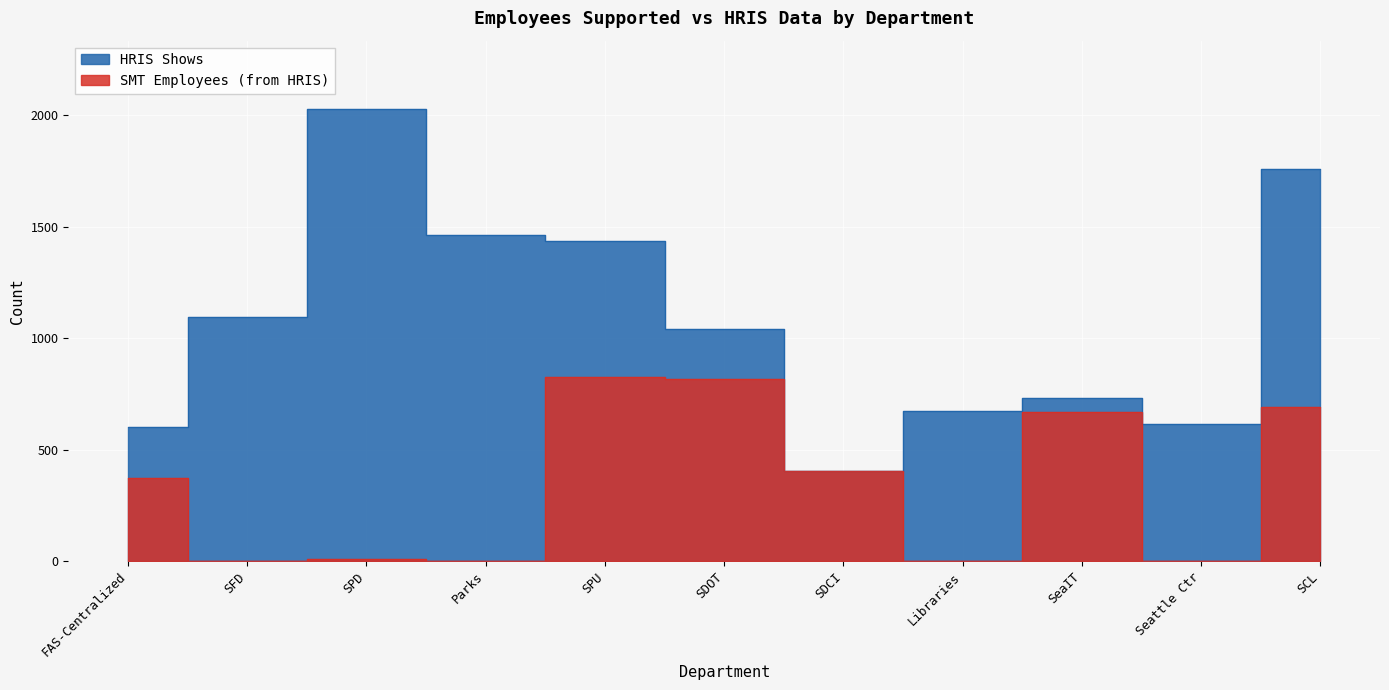

Reading right to left, list all the values displayed in this chart.

HRIS Shows: 1757	615	732	675	402	1043	1434	1464	2030	1096	601
SMT Employees (from HRIS): 693	0	667	0	402	815	826	0	10	1	374